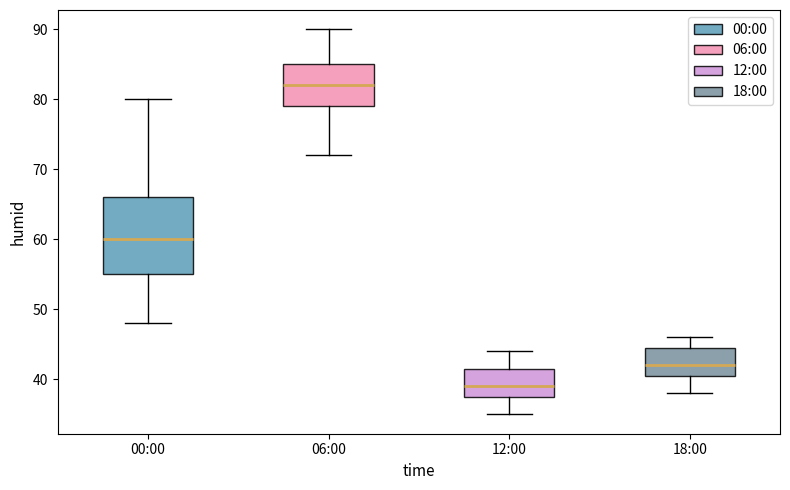

Which box has the highest median line?

06:00